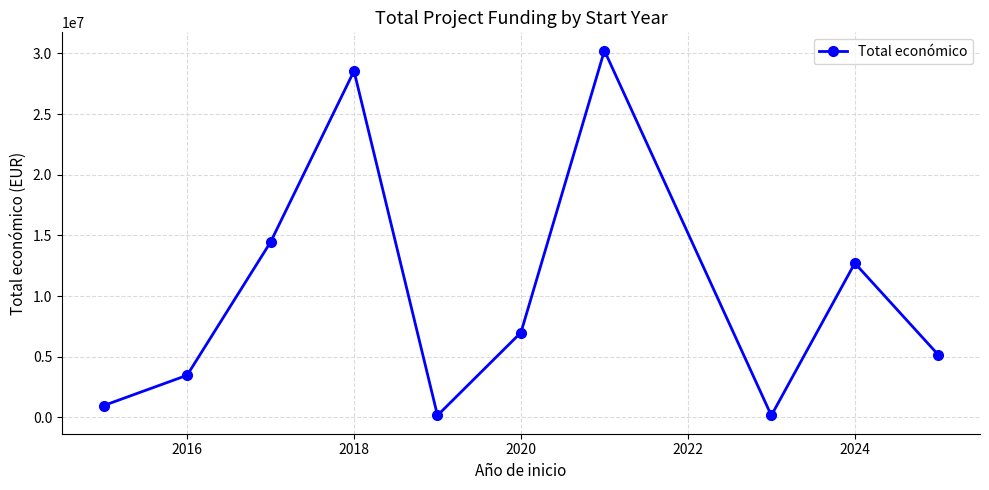

What is the maximum value shown in the chart?

30227186